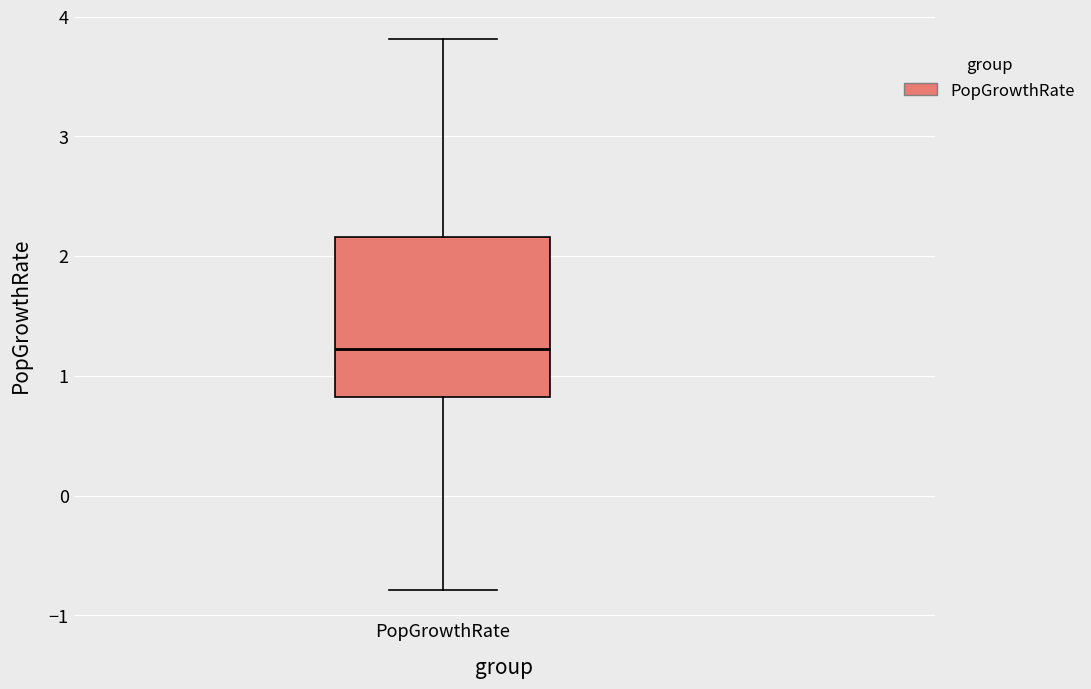

Where is the upper edge of the box for PopGrowthRate on the y-axis? The values are not printed on the chart, so give them approximately, as read against the axis.

2.2